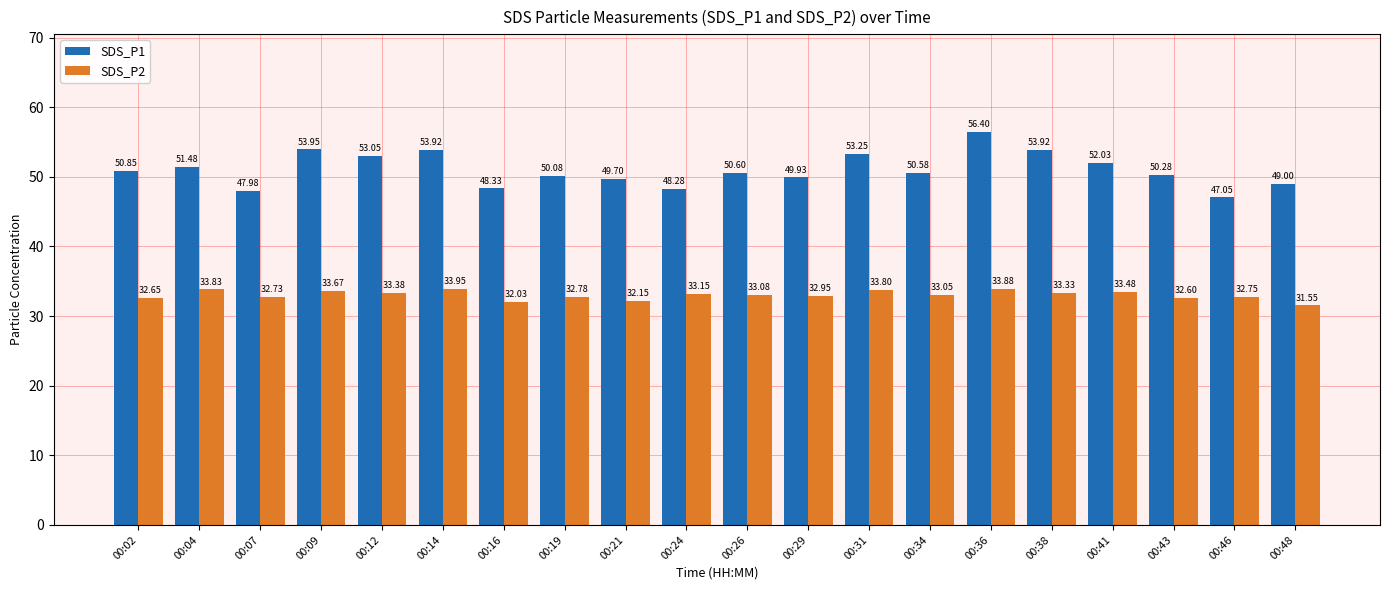

Rank the categories by SDS_P2 value from lowest to highest.

00:48, 00:16, 00:21, 00:43, 00:02, 00:07, 00:46, 00:19, 00:29, 00:34, 00:26, 00:24, 00:38, 00:12, 00:41, 00:09, 00:31, 00:04, 00:36, 00:14